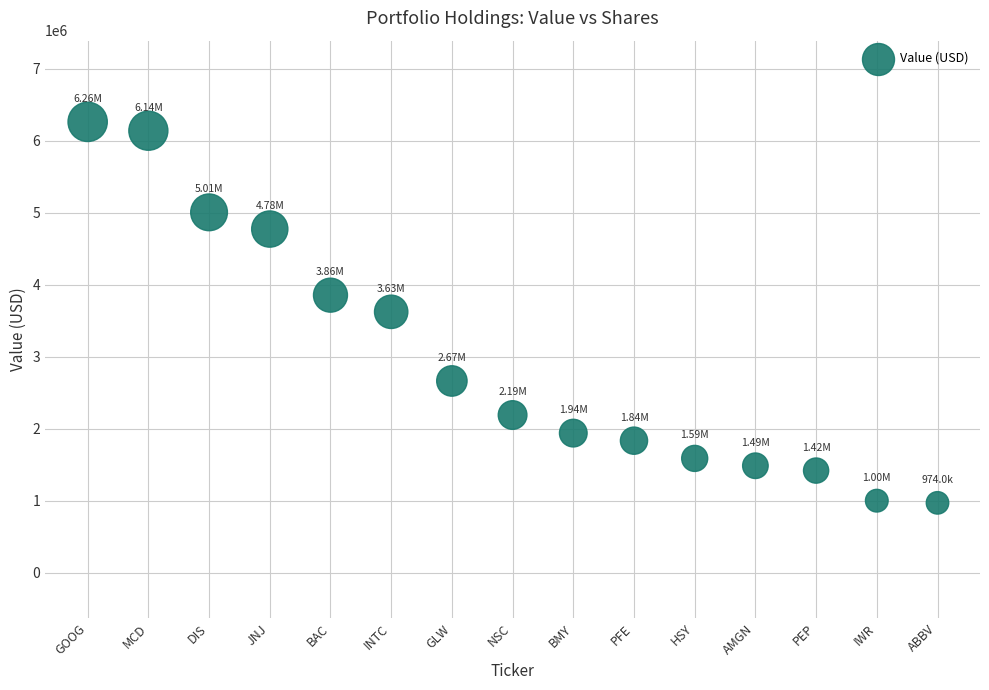

What is the range of Y values (max minus min)?

5289000